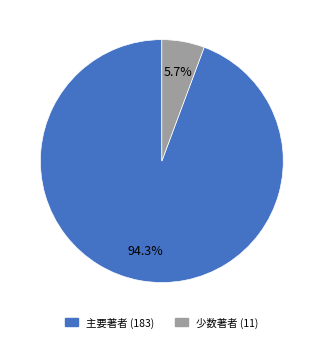

Is there any slice that represents more than half of the pie?

Yes